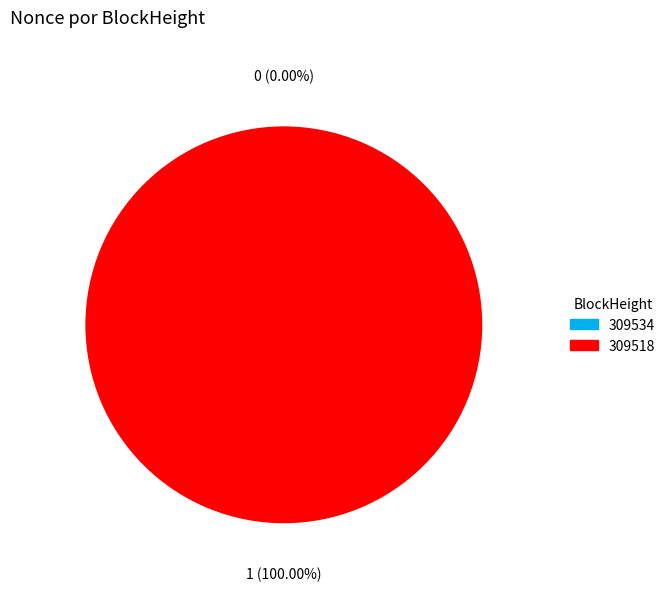

Combined, what portion of the pie is 309534 and 309518?

100.0%